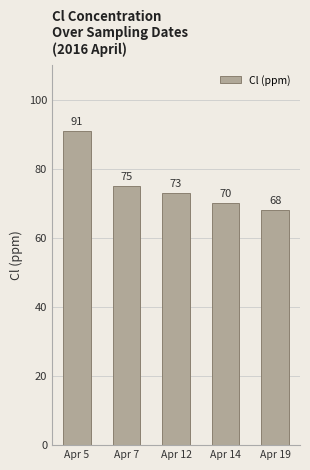

Which label corresponds to the smallest value in the chart?

Apr 19